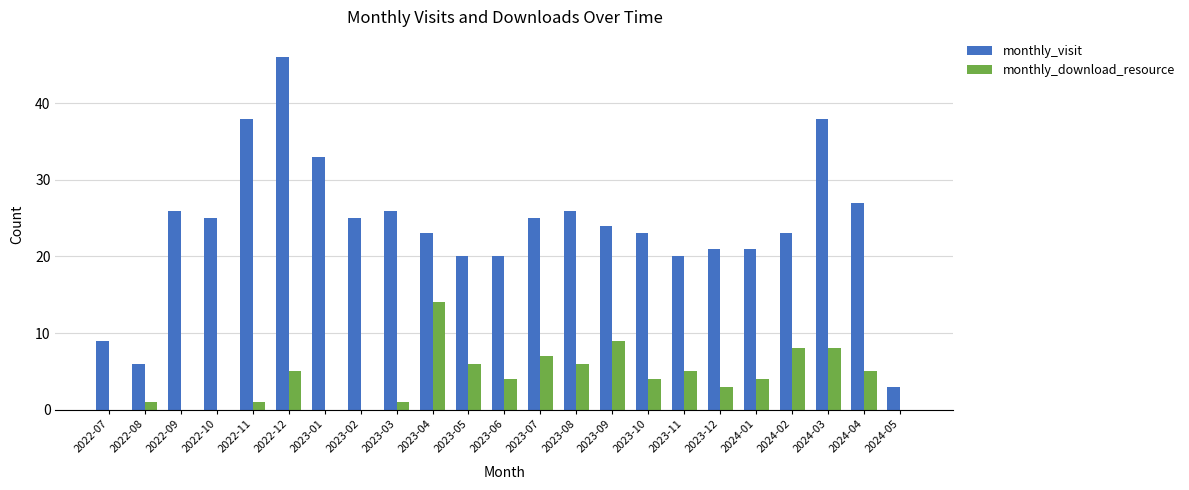

Read the monthly_download_resource value at 2022-12, to the nearest 5.

5